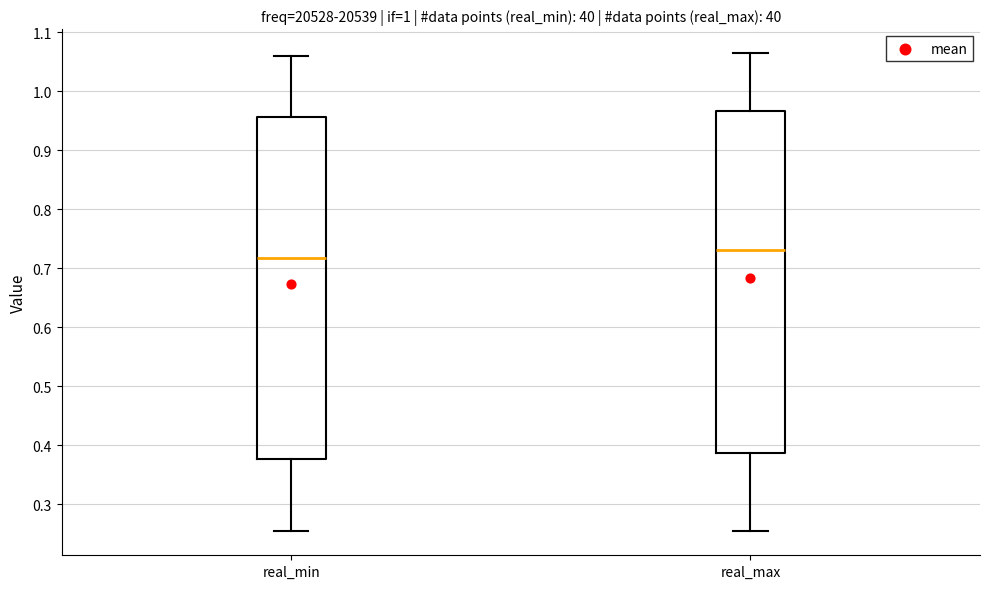

Where does the upper whisker of the box for real_min end on the y-axis? The values are not printed on the chart, so give them approximately, as read against the axis.

1.06